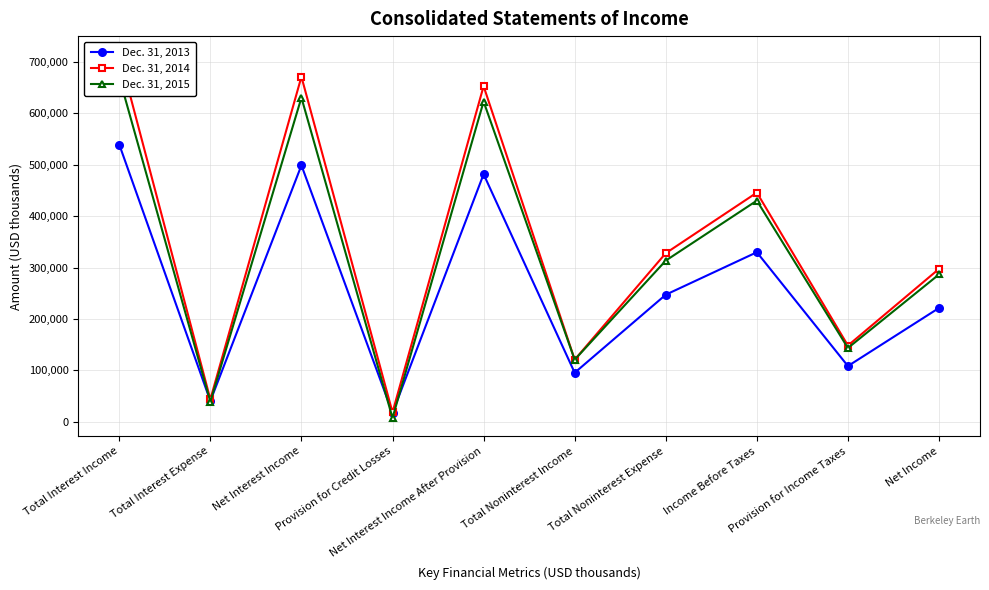

The value of Dec. 31, 2013 at Income Before Taxes is 329817. True or false?

True